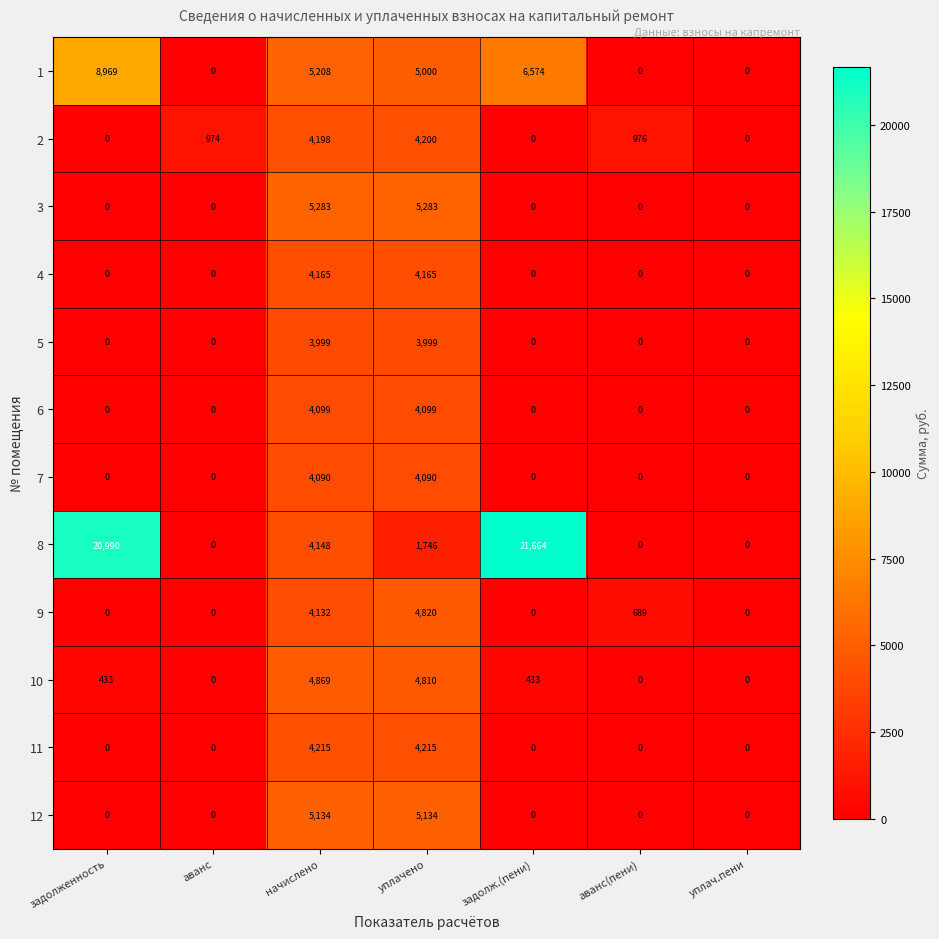

Rank the series by their maximum value, from lowest to highest.

5, 7, 6, 4, 2, 11, 9, 10, 12, 3, 1, 8